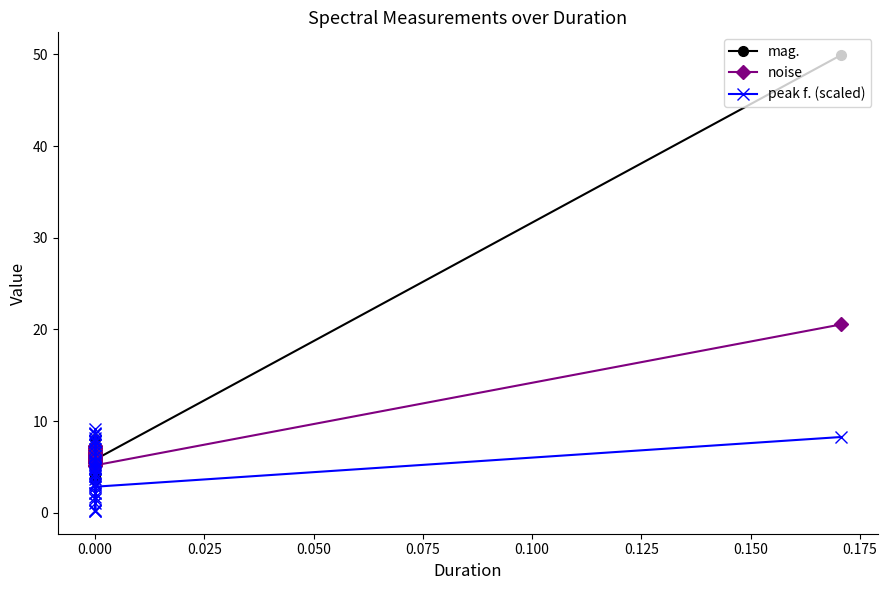

In noise, how many points are lower than both neighbors (excluding endpoints)?

11